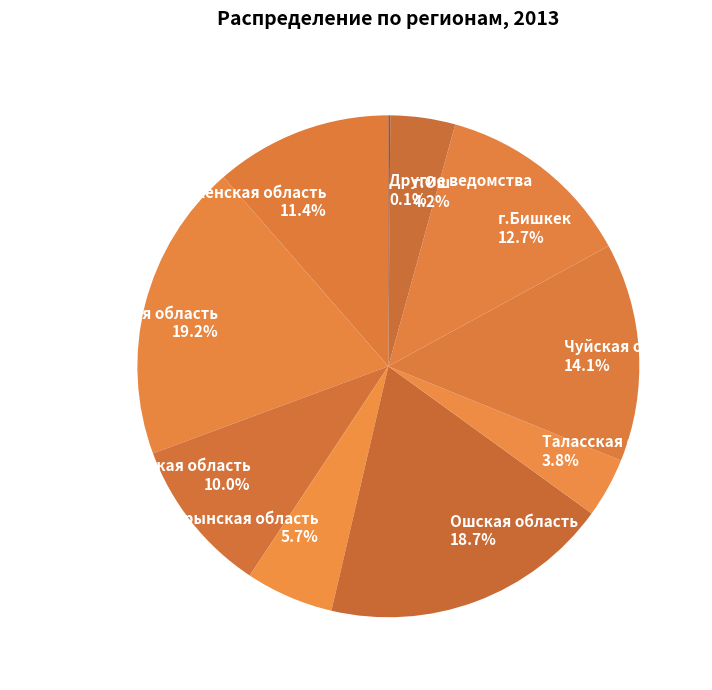

To the nearest percent, what is the average slice percentage?

10%